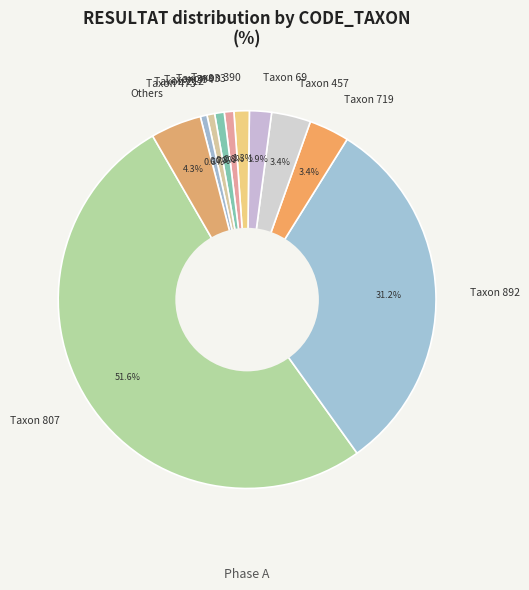

Which has a higher value, Others or Taxon 69?

Others